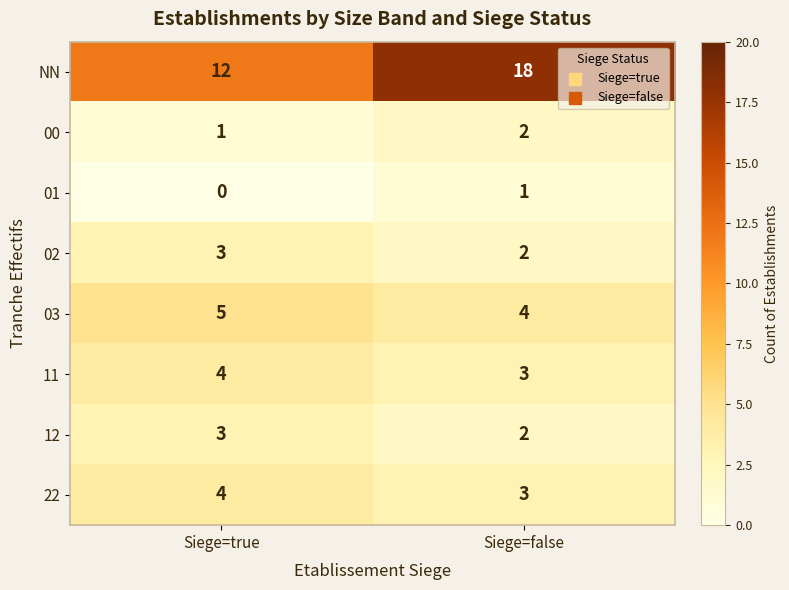

The 12 series shows 1 at Siege=true. True or false?

False